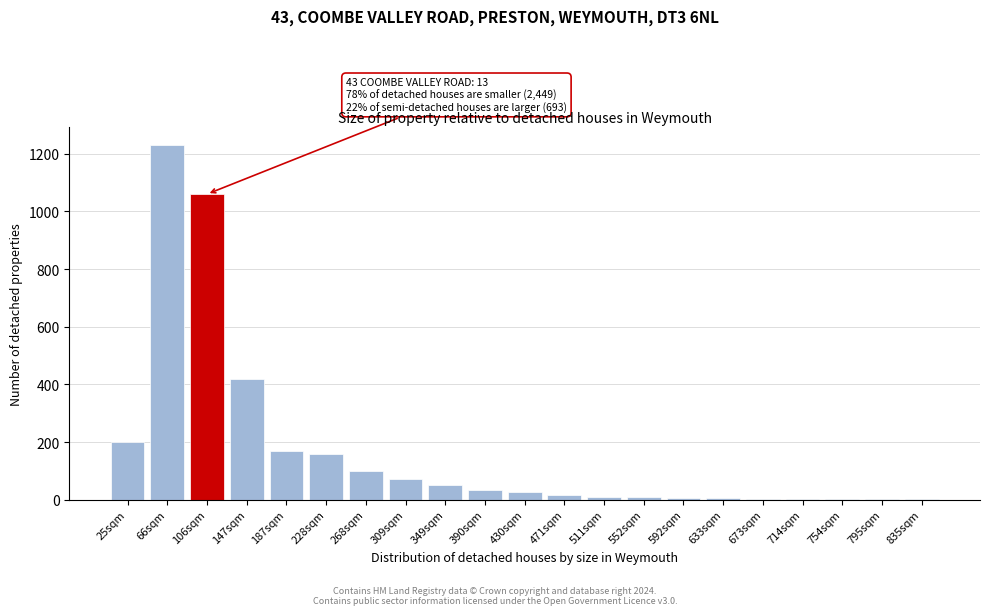

What is the change in value from 106sqm to 147sqm?

-640